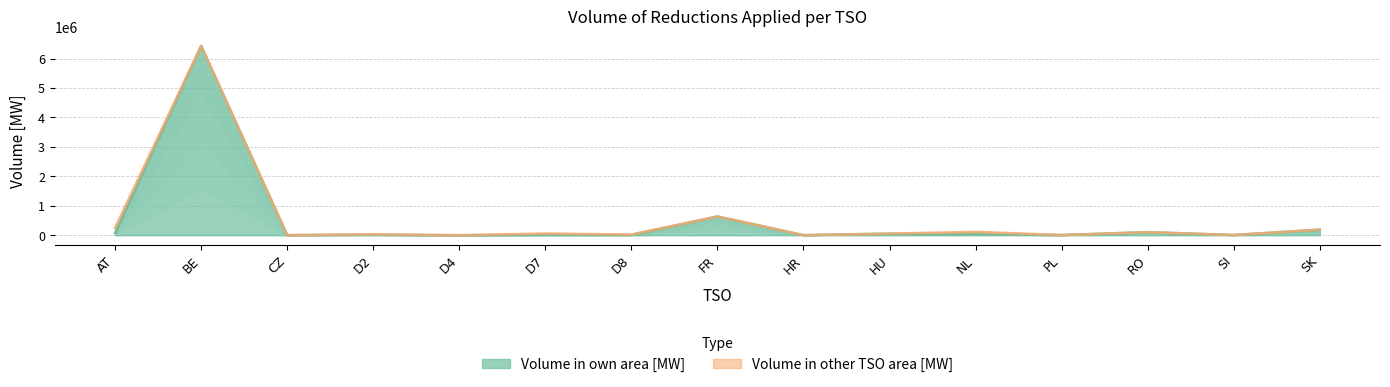

What is the label of the 2nd point from the left?

BE